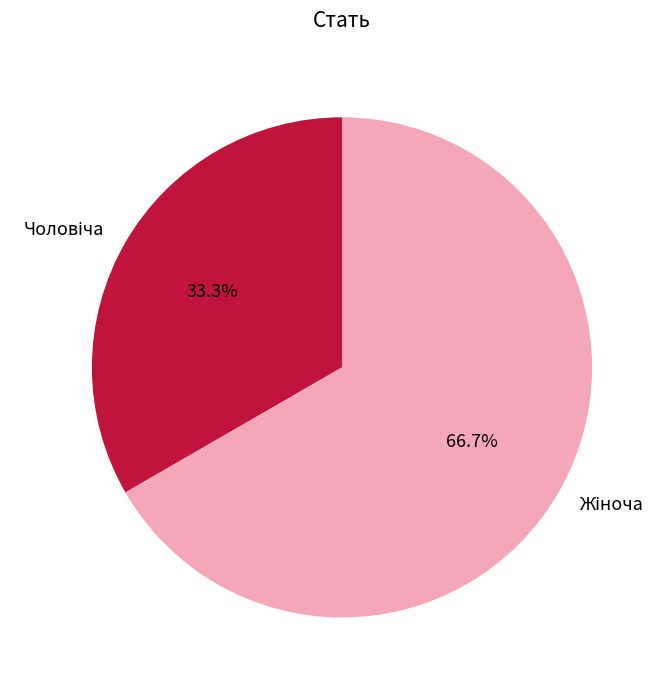

Is there a majority slice in this chart?

Yes